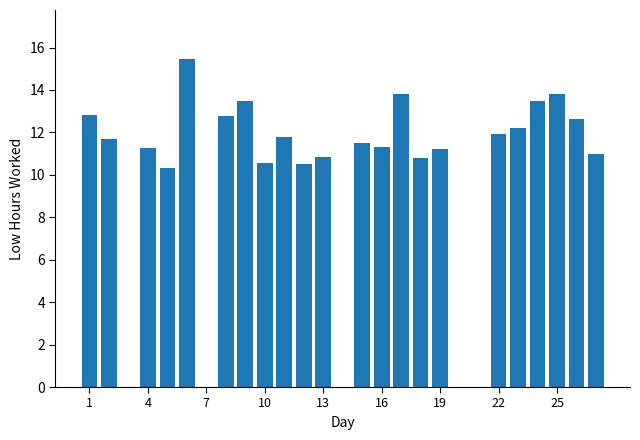

Read the value at 16.

11.3